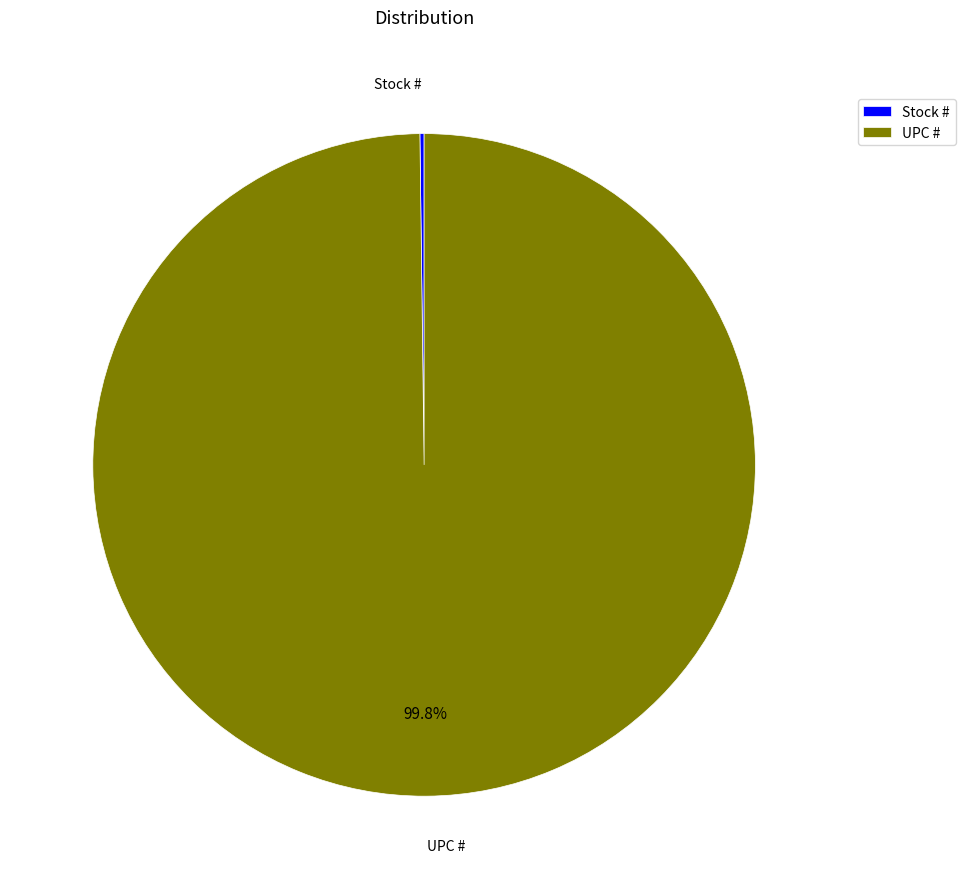

What percentage is NOT represented by UPC #?

0.2%